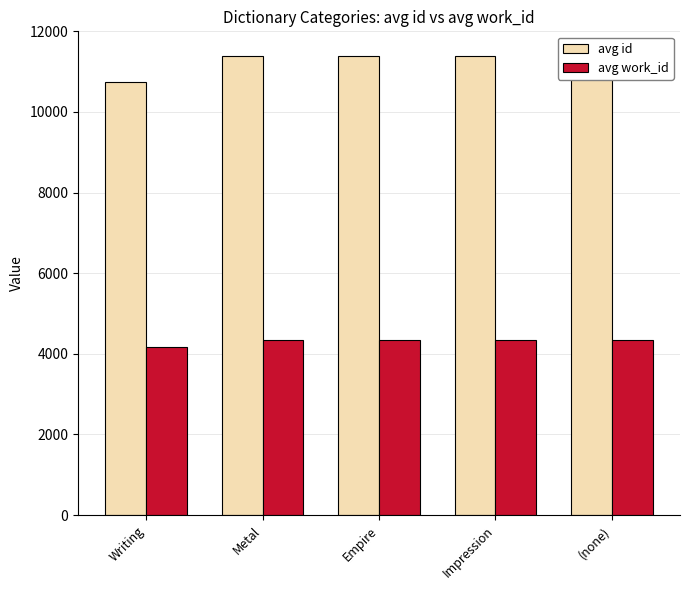

What is the label of the 4th bar from the right?

Metal